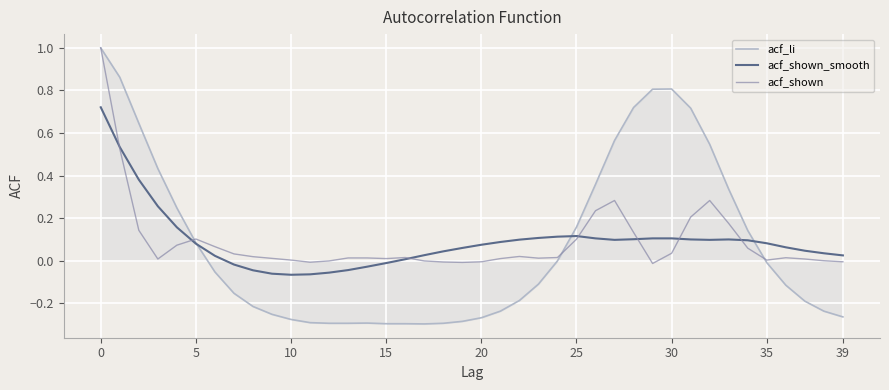

Which series has the widest spread of values?

acf_li